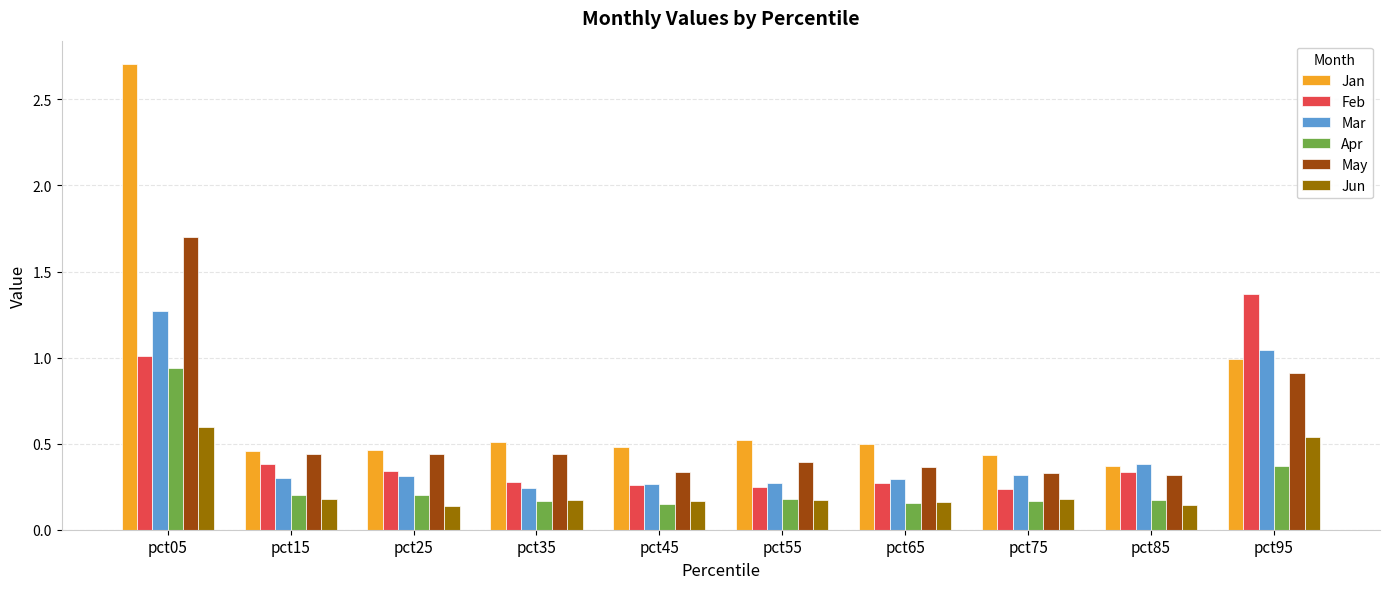

What is the sum of the Jun values at pct65 and pct95?

0.7